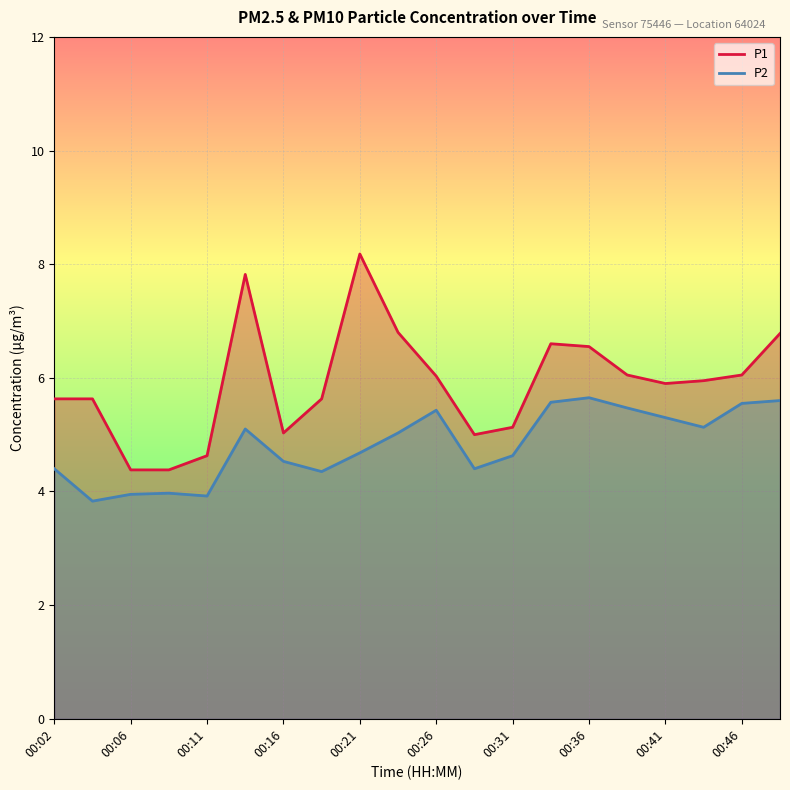

Where is the first local minimum for P2?

00:04